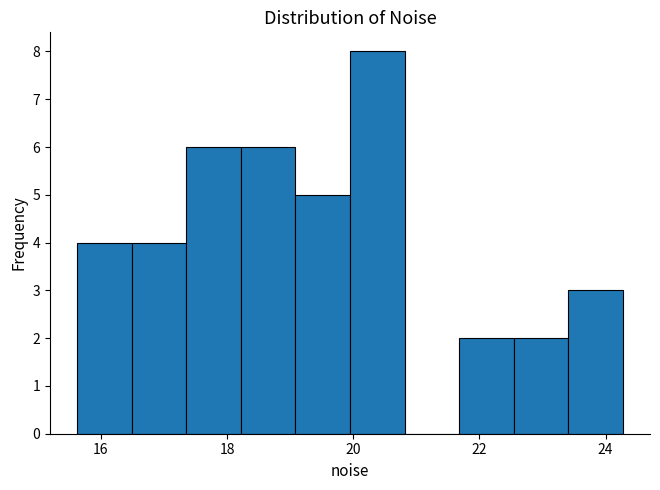

How tall is the bar that spans 18.2 to 19.0 on the x-axis? Neither the bar edges nor the heights are printed on the chart, so give them approximately, as read against the axes.

6